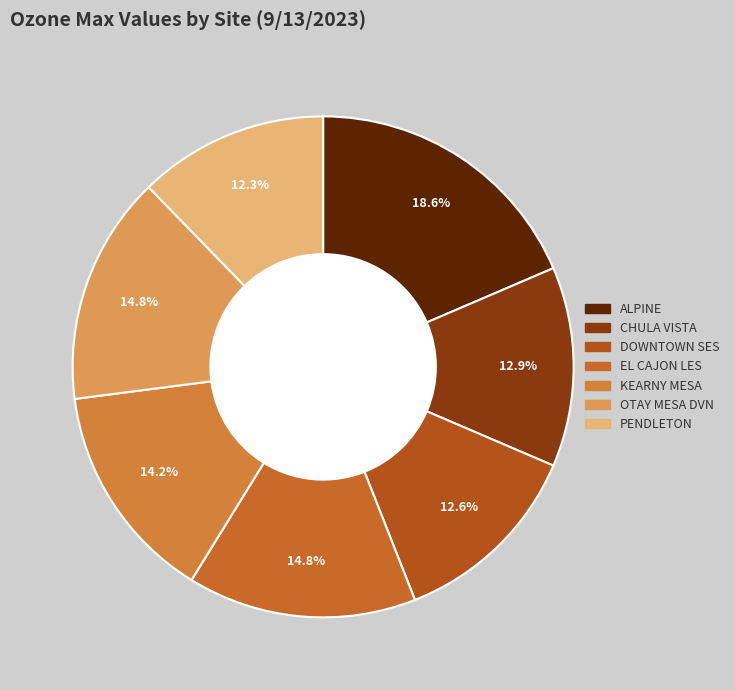

Is there any slice that represents more than half of the pie?

No